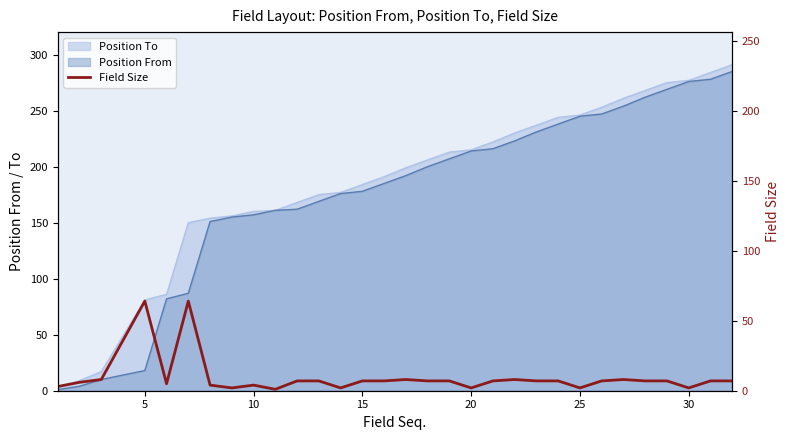

Does the chart display data point markers on the line(s)?

No